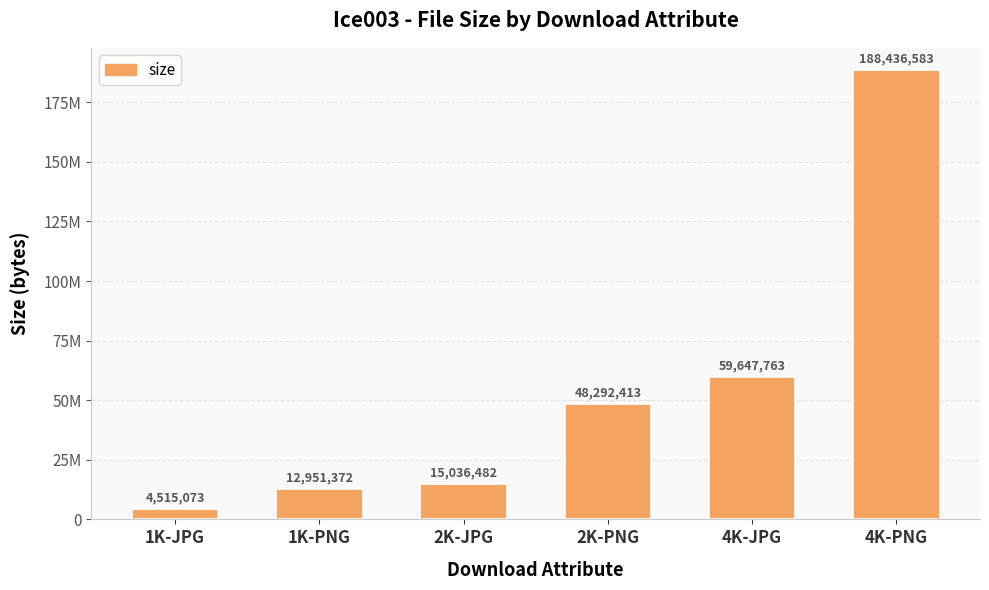

Does the chart contain stacked bars?

No